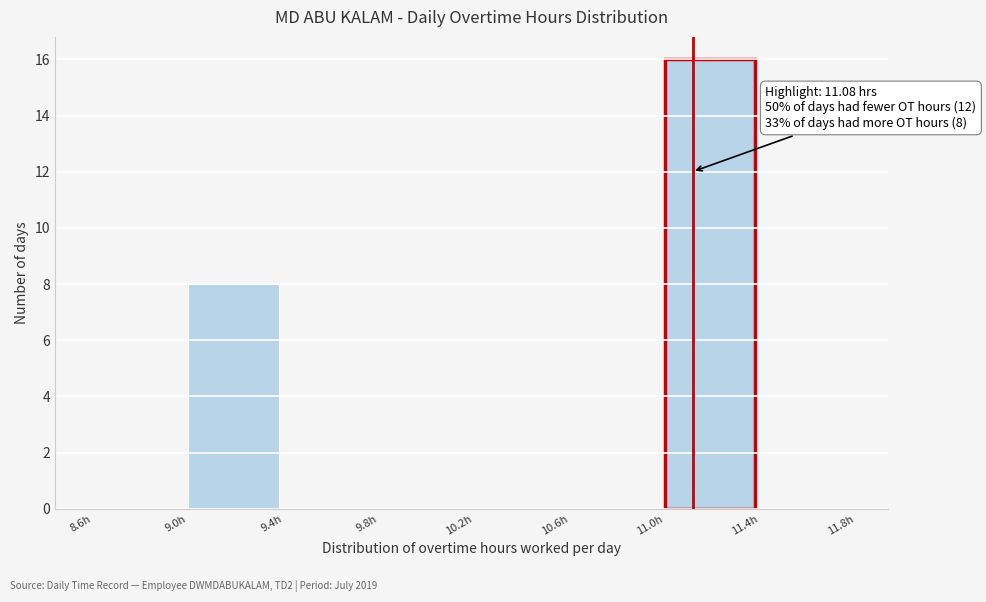

Reading right to left, transcribe all the data shown in this chart.

11.4h=0	11.0h=16	10.6h=0	10.2h=0	9.8h=0	9.4h=0	9.0h=8	8.6h=0